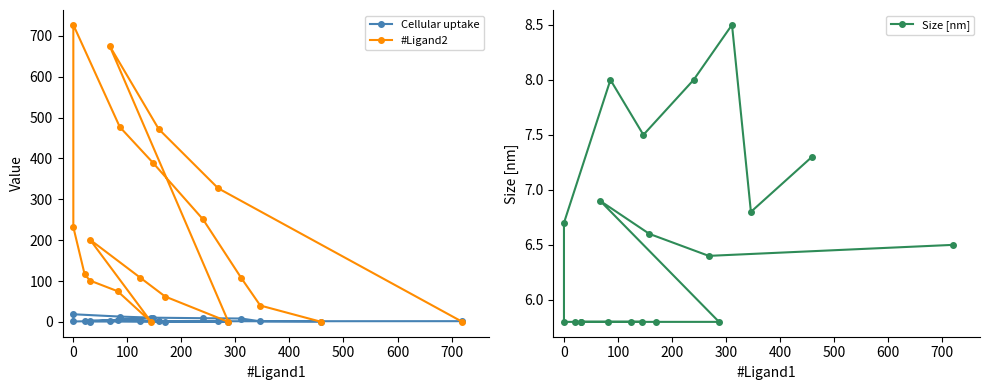

Which series has the largest total across all categories?

#Ligand2